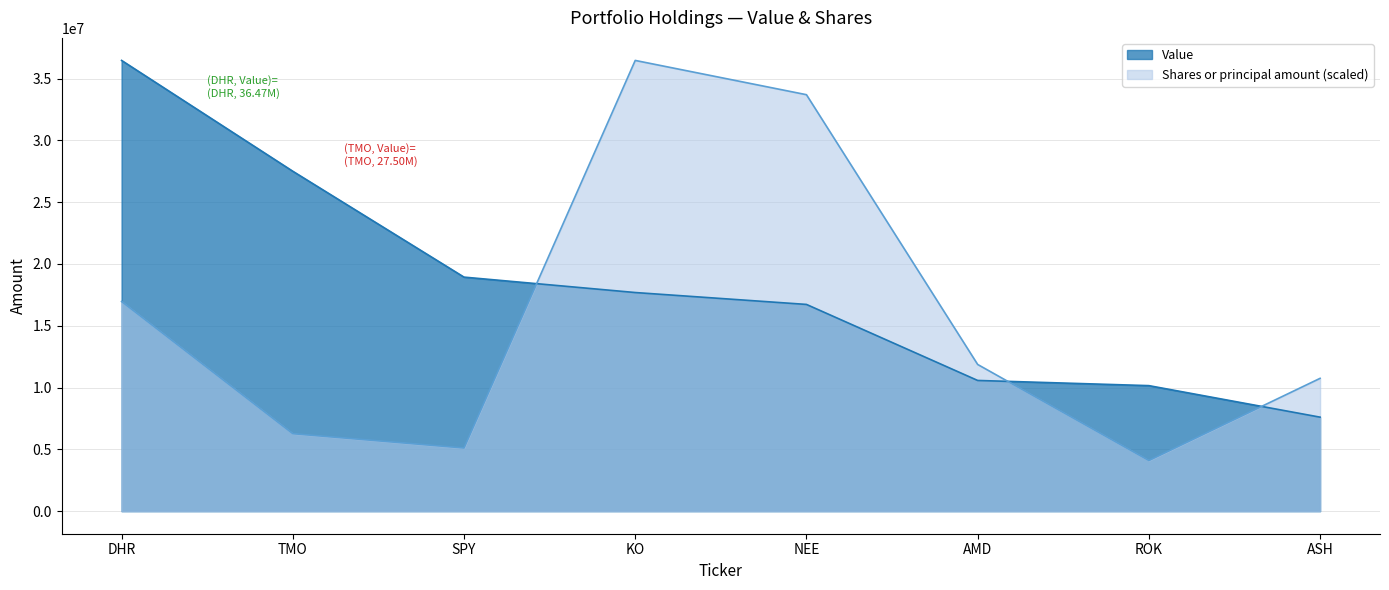

What is the difference between the maximum and second lowest values in the Value series?

26312558.0